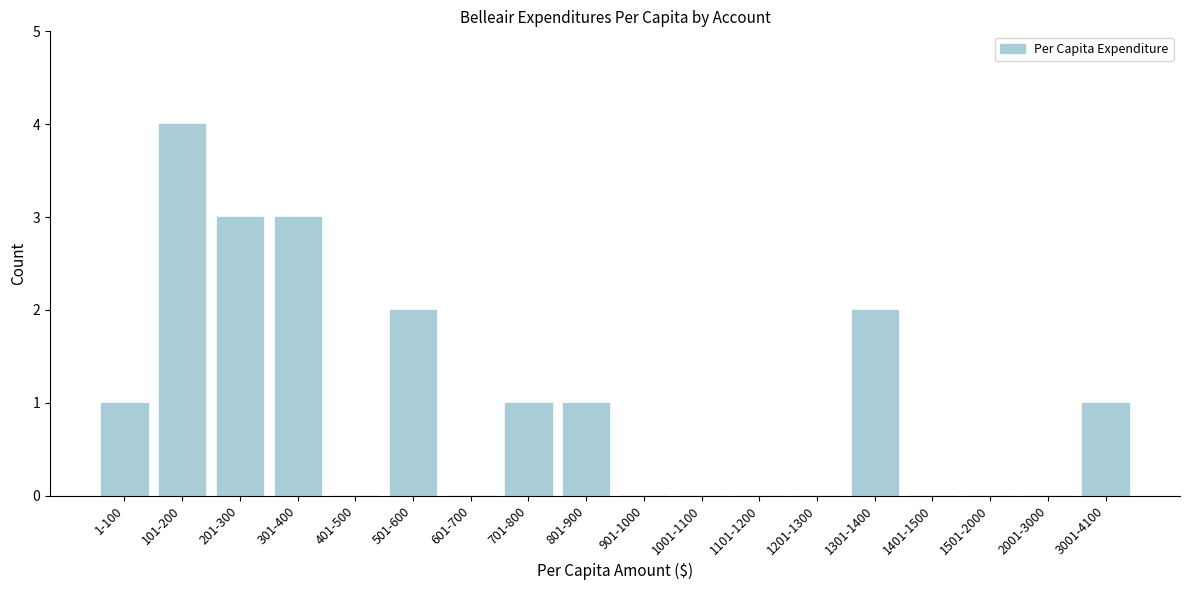

Reading left to right, what are all the values shown in this chart?

1-100=1	101-200=4	201-300=3	301-400=3	401-500=0	501-600=2	601-700=0	701-800=1	801-900=1	901-1000=0	1001-1100=0	1101-1200=0	1201-1300=0	1301-1400=2	1401-1500=0	1501-2000=0	2001-3000=0	3001-4100=1